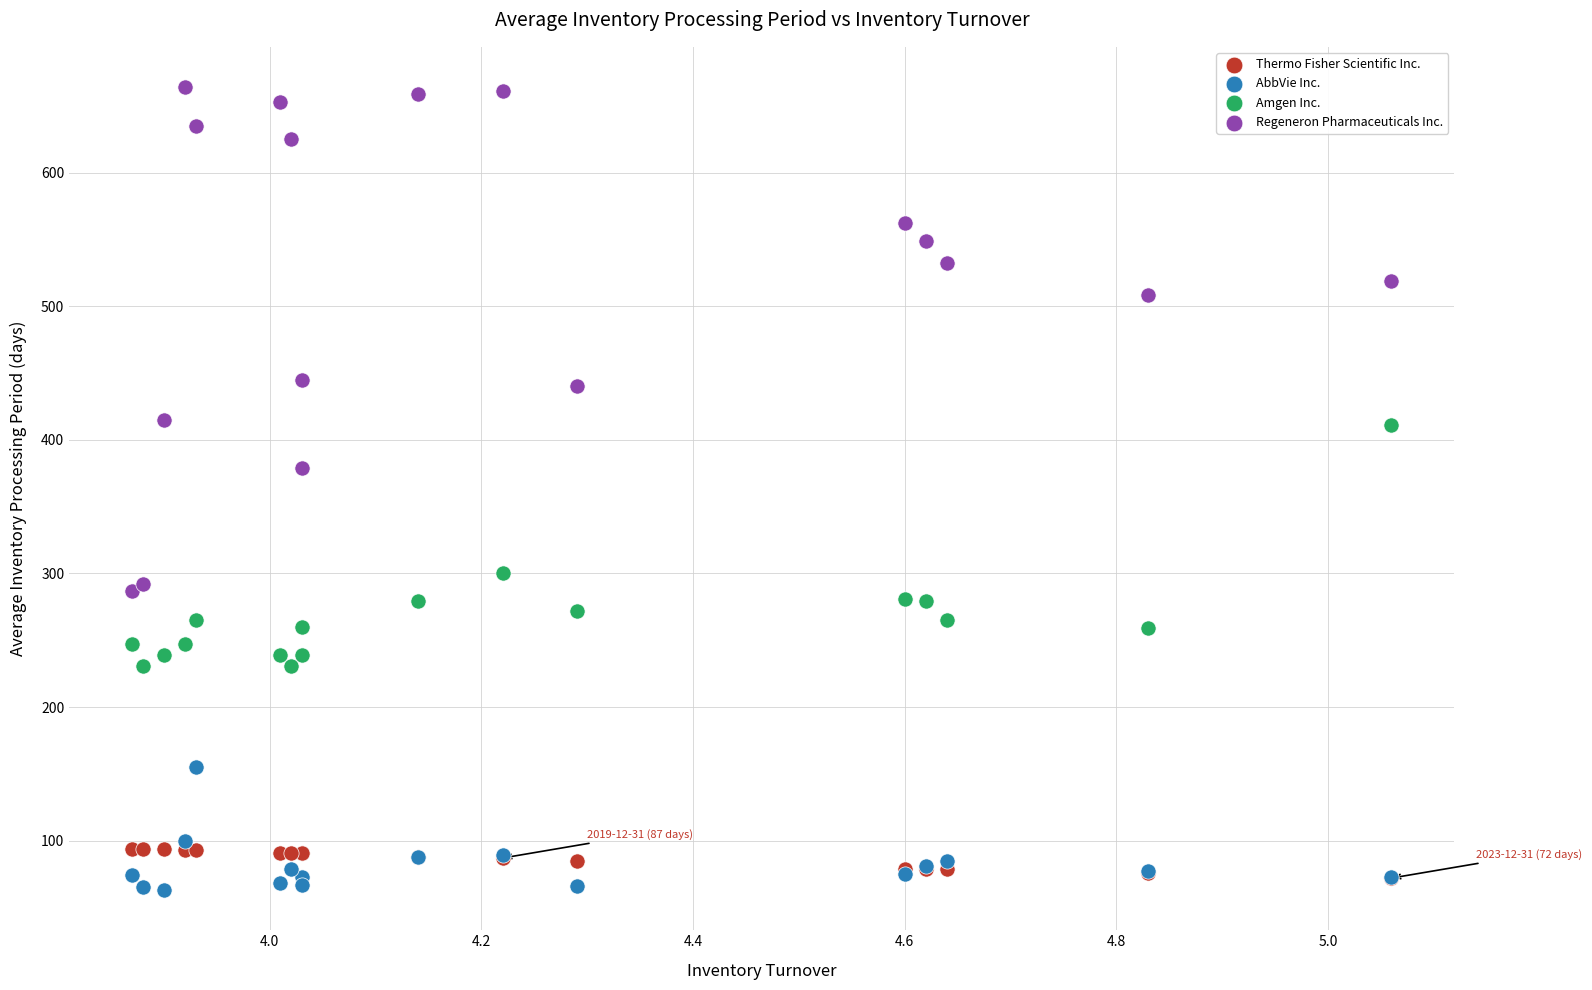

Which series has the widest spread of Y values?

Regeneron Pharmaceuticals Inc.